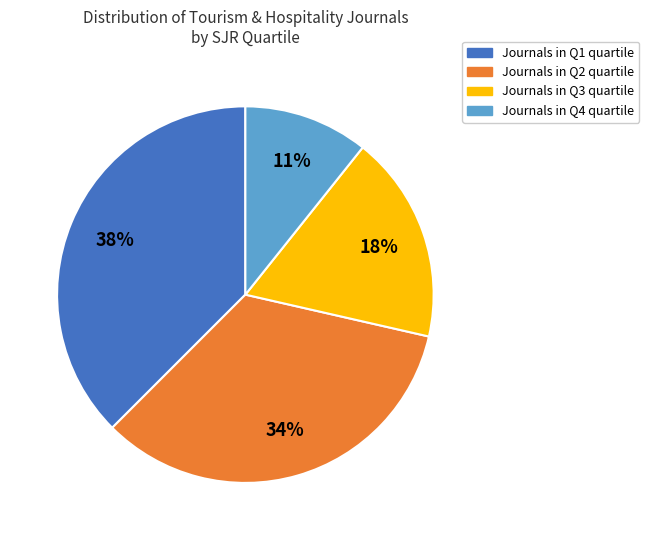

To the nearest percent, what is the difference between the largest and smallest slice percentages?

27%